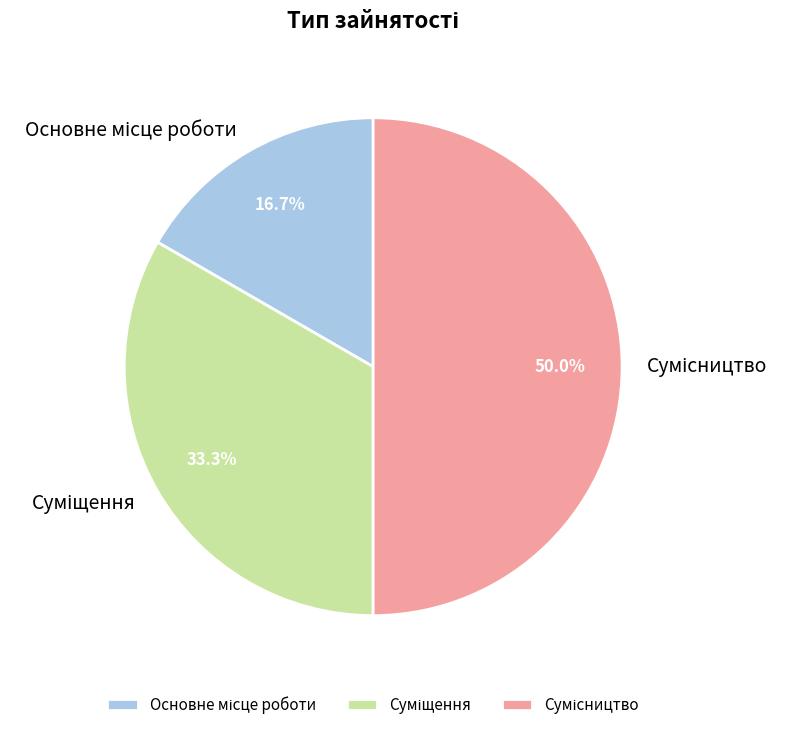

How many slices are in this pie chart?

3